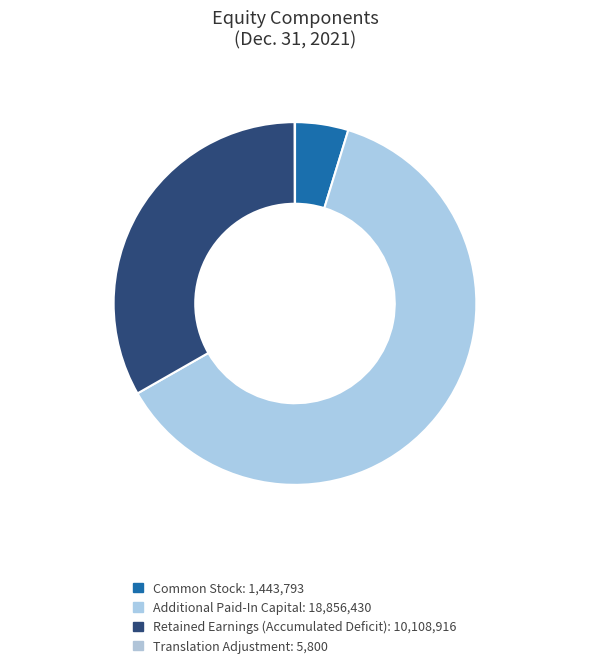

Rank the categories by value from highest to lowest.

Additional Paid-In Capital, Retained Earnings (Accumulated Deficit), Common Stock, Translation Adjustment